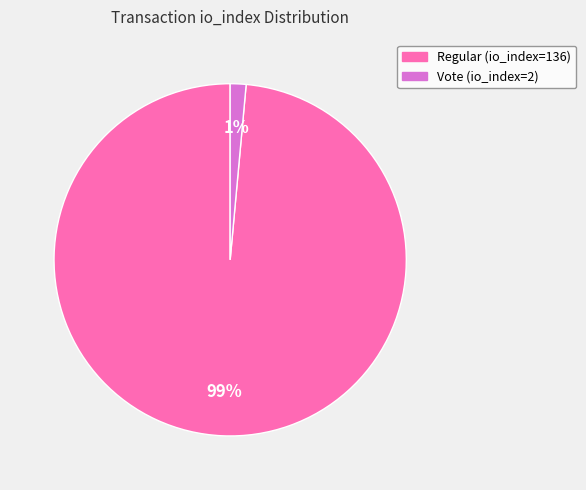

What is the largest slice in the pie chart?

Regular (io_index=136)